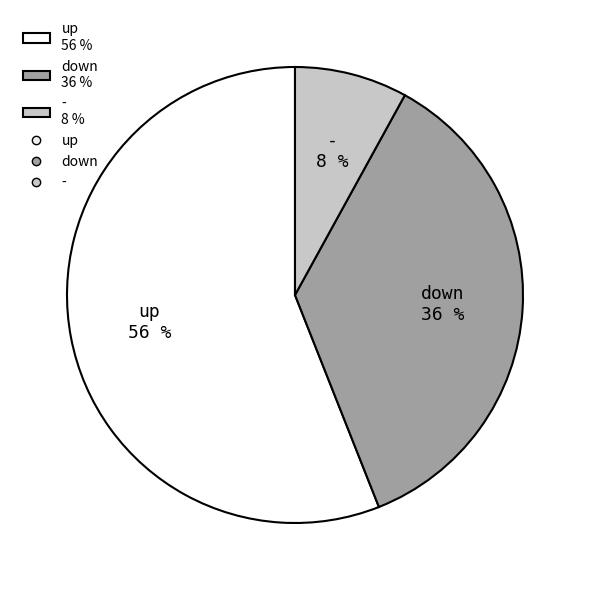

How many slices are in this pie chart?

3